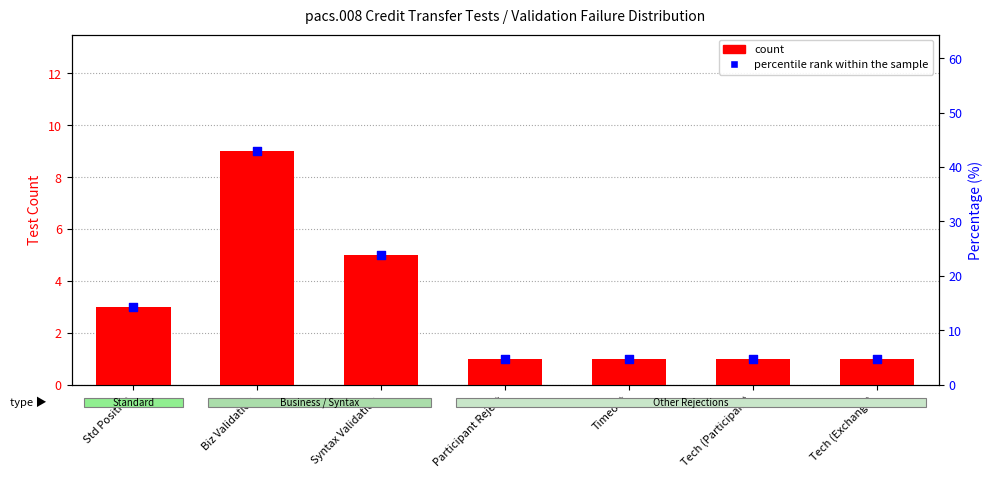

Which series has the largest total across all categories?

percentile rank within the sample